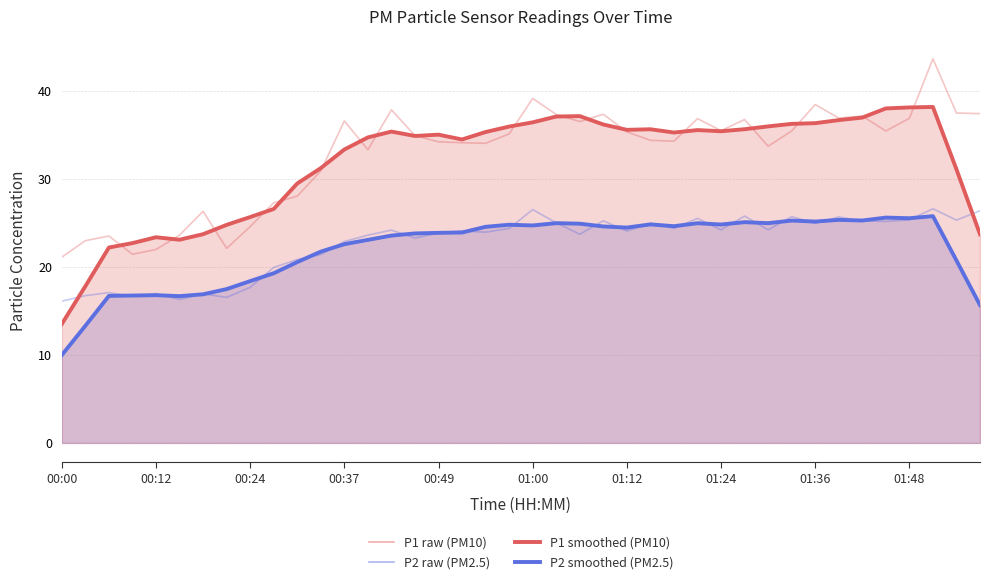

What is the difference between the highest and lowest values at 38?

16.7